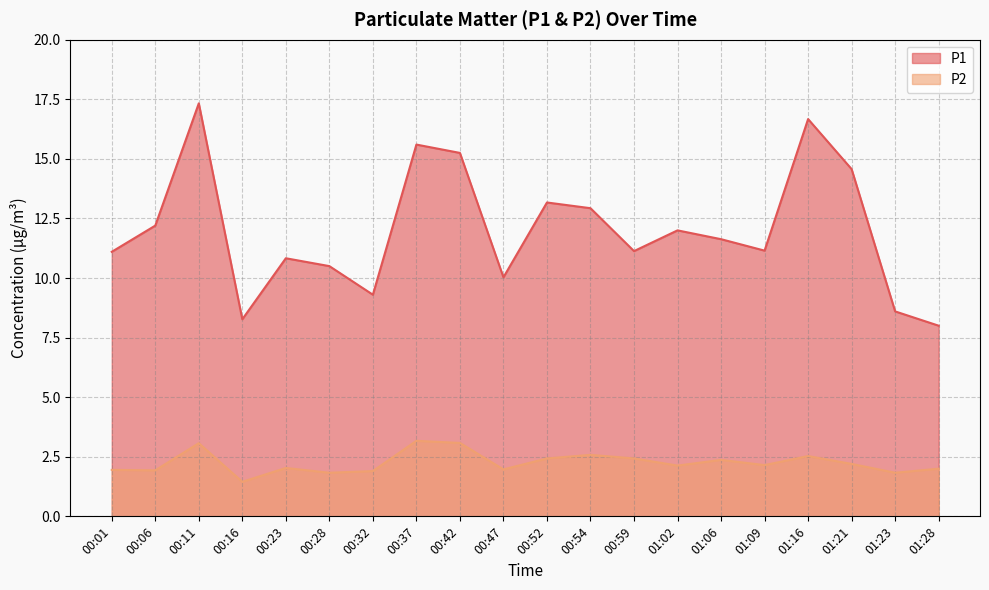

Reading right to left, extract all data points from this chart.

P1: 8.0	8.6	14.6	16.7	11.2	11.6	12.0	11.1	12.9	13.2	10.0	15.2	15.6	9.3	10.5	10.8	8.3	17.3	12.2	11.1
P2: 2.0	1.8	2.2	2.5	2.1	2.4	2.1	2.4	2.6	2.4	2.0	3.1	3.2	1.9	1.8	2.0	1.4	3.1	1.9	1.9